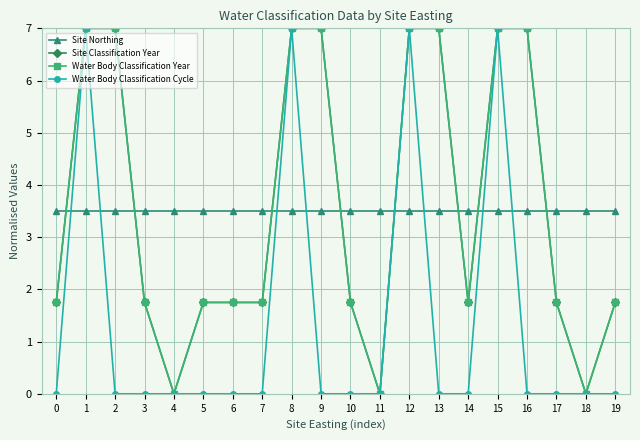

Where is the first local maximum for Water Body Classification Cycle?

1